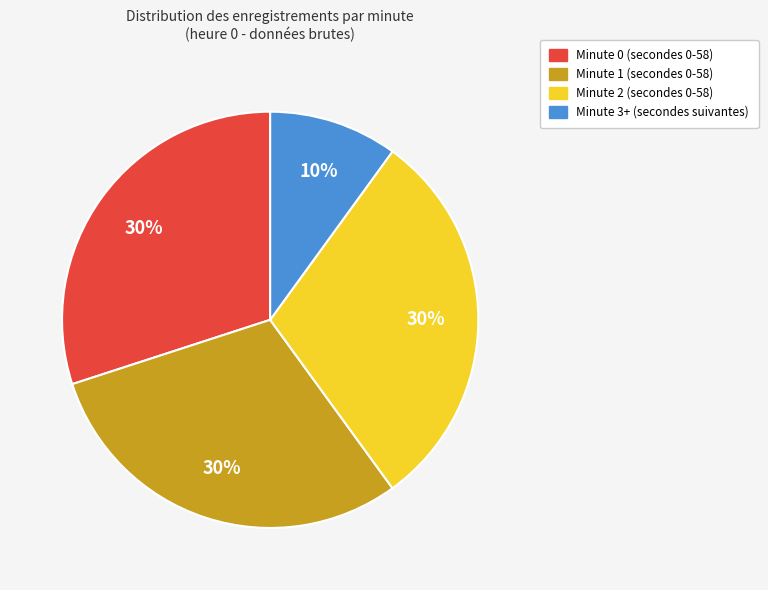

Does any single category account for the majority?

No